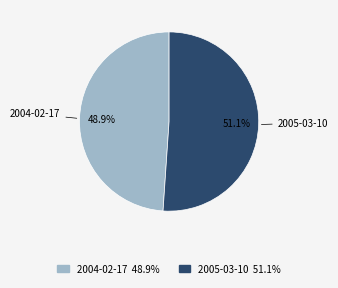

The 2005-03-10 slice represents 42% of the pie. True or false?

False